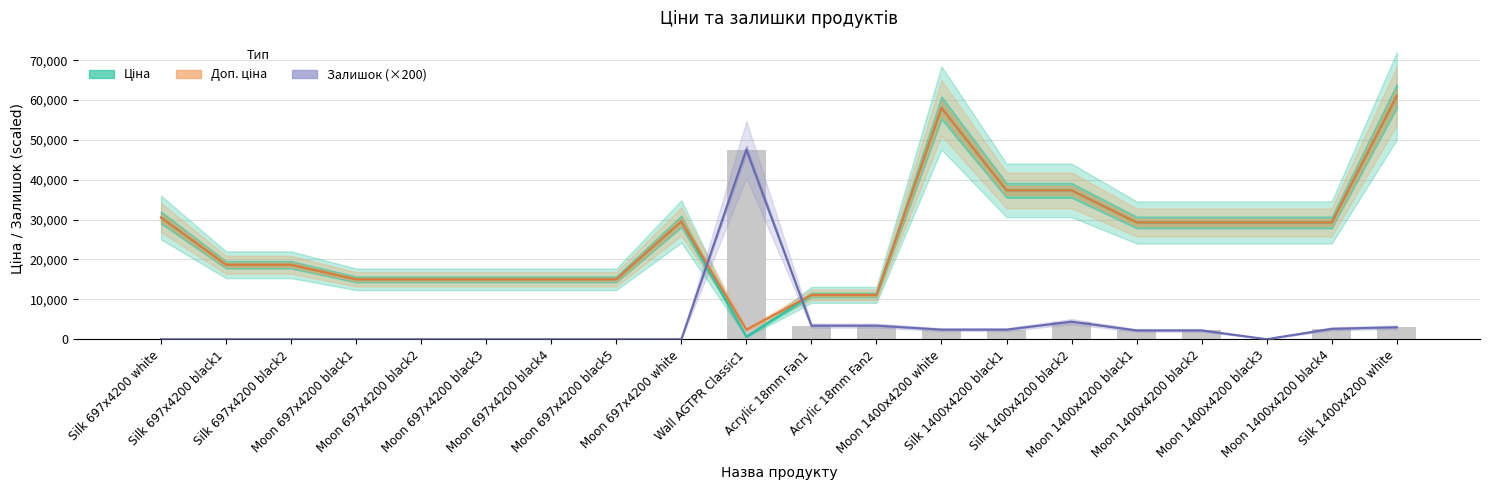

What is the spread (max minus min) of values at Wall AGTPR Classic1?

47000.3